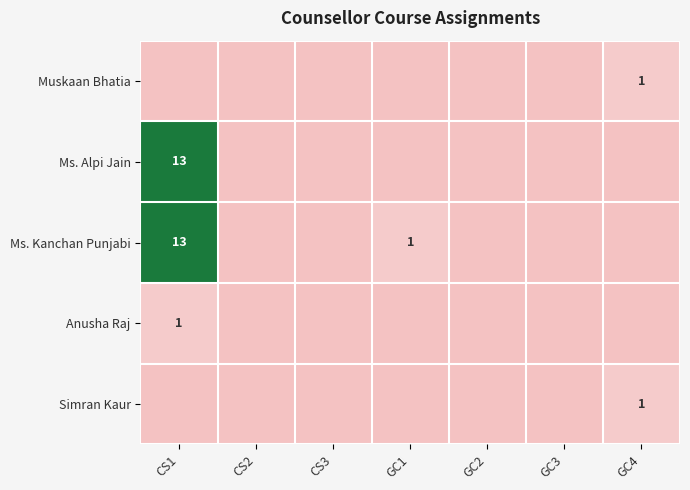

The Ms. Kanchan Punjabi series shows 13 at CS1. True or false?

True